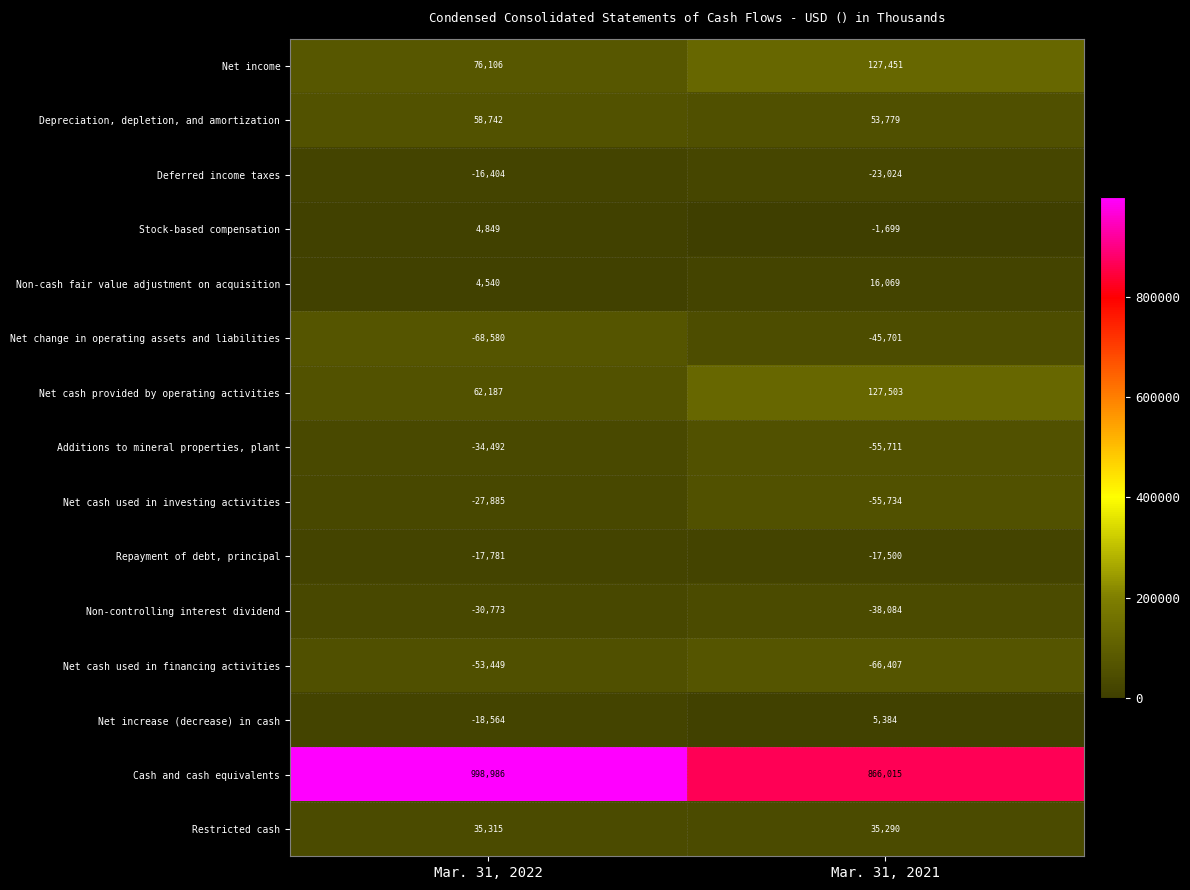

The value of Stock-based compensation at Mar. 31, 2021 is -2911. True or false?

False